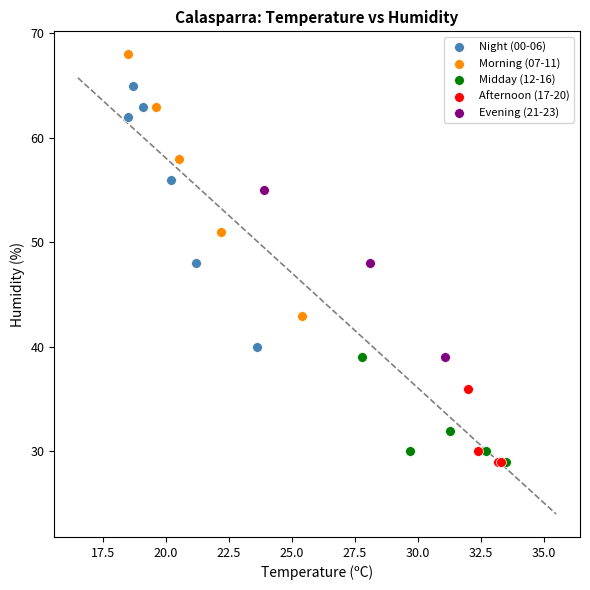

Which series contains the highest Y value?

Morning (07-11)